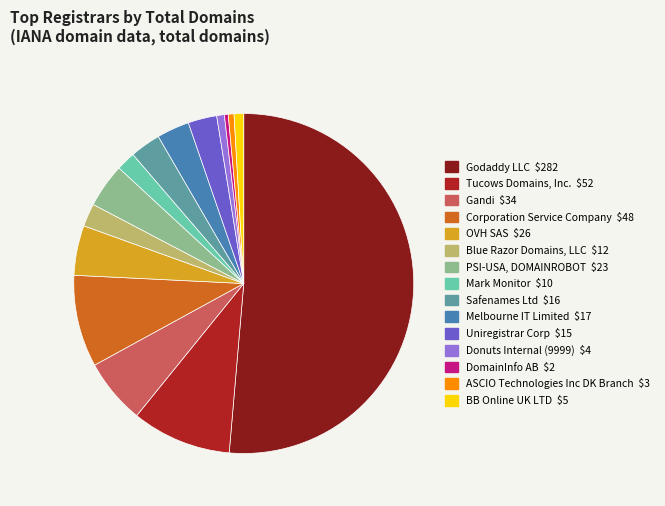

What is the largest slice in the pie chart?

Godaddy LLC